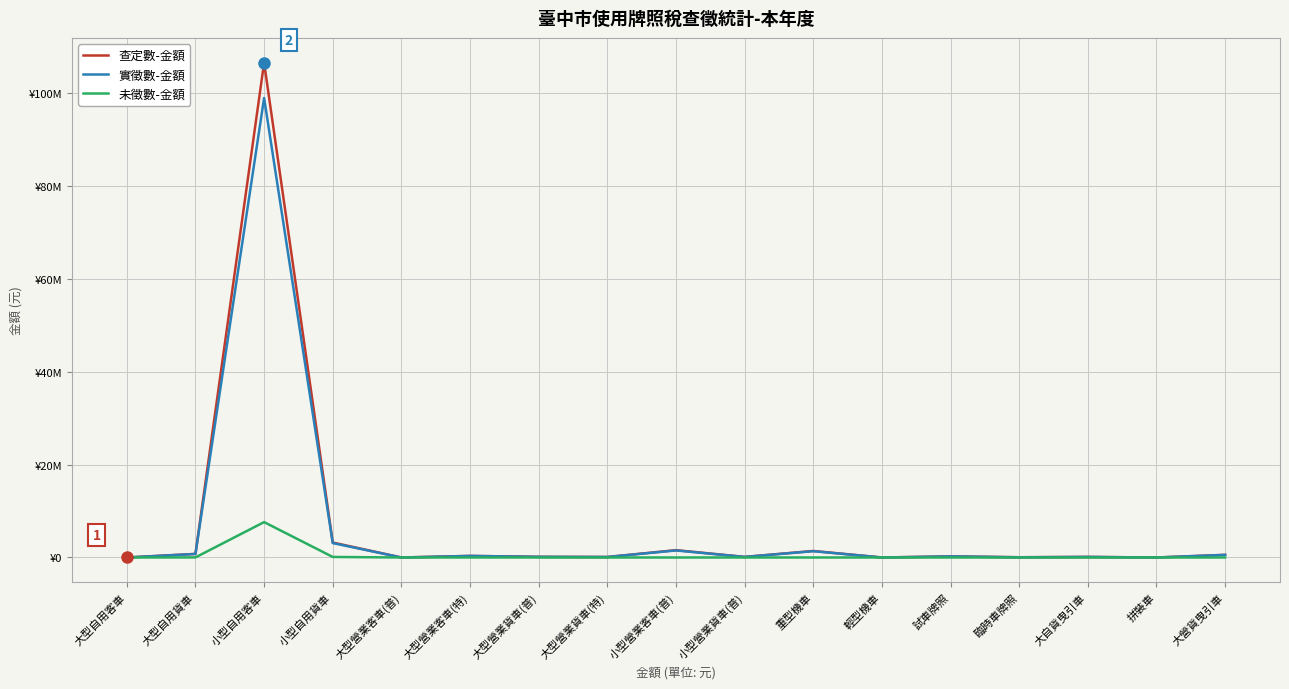

True or false: 未徵數-金額 and 查定數-金額 intersect in this chart.

False